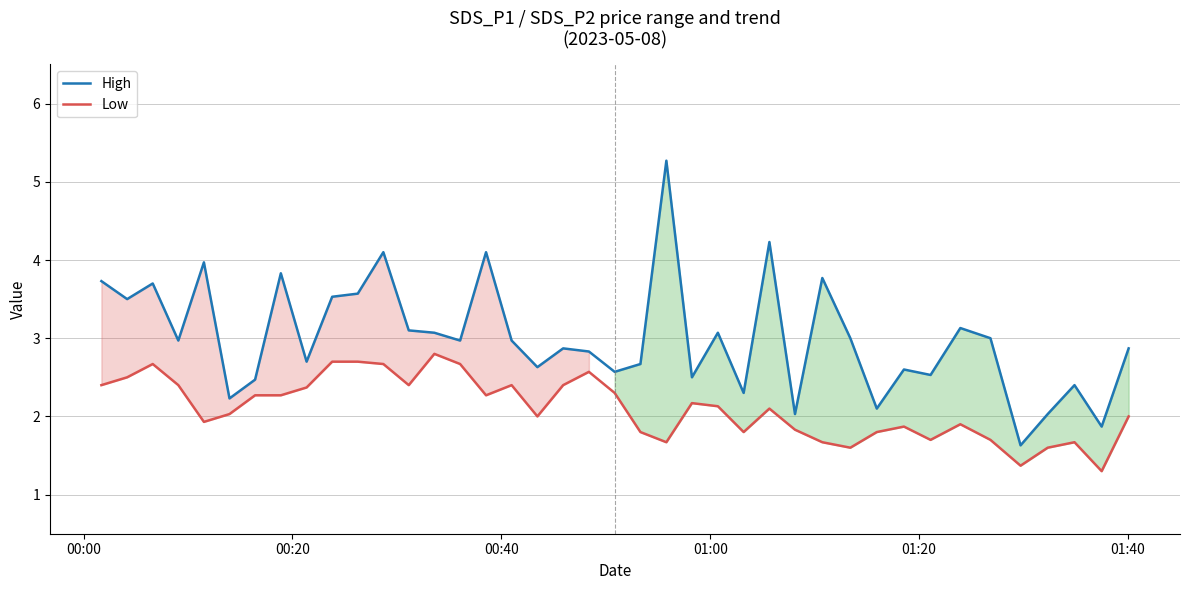

What is the difference between the maximum and minimum values in the Low series?

1.5